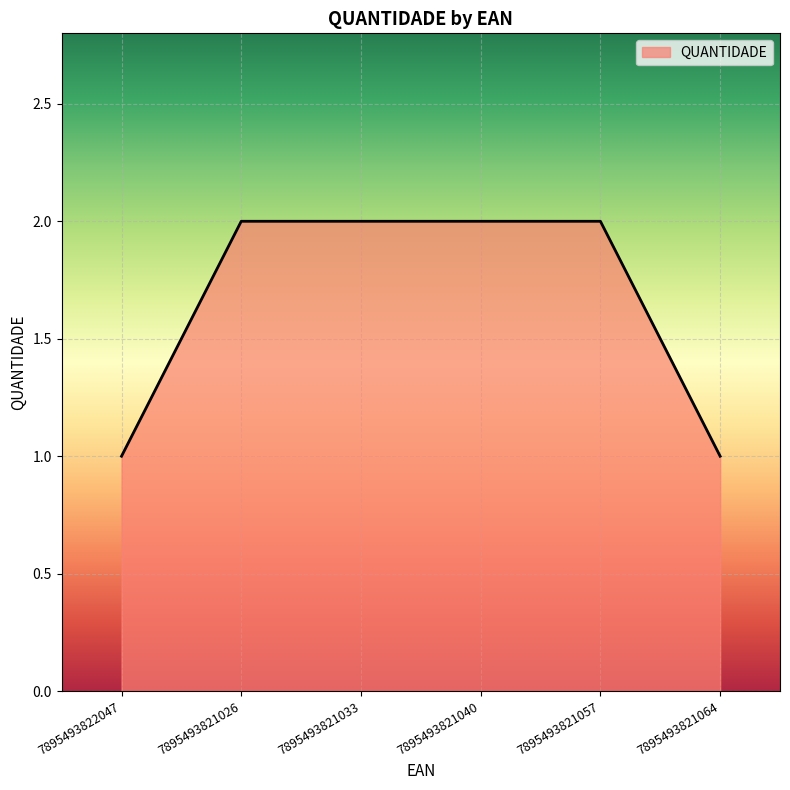

True or false: there are more than 2 points higher than both neighbors.

False